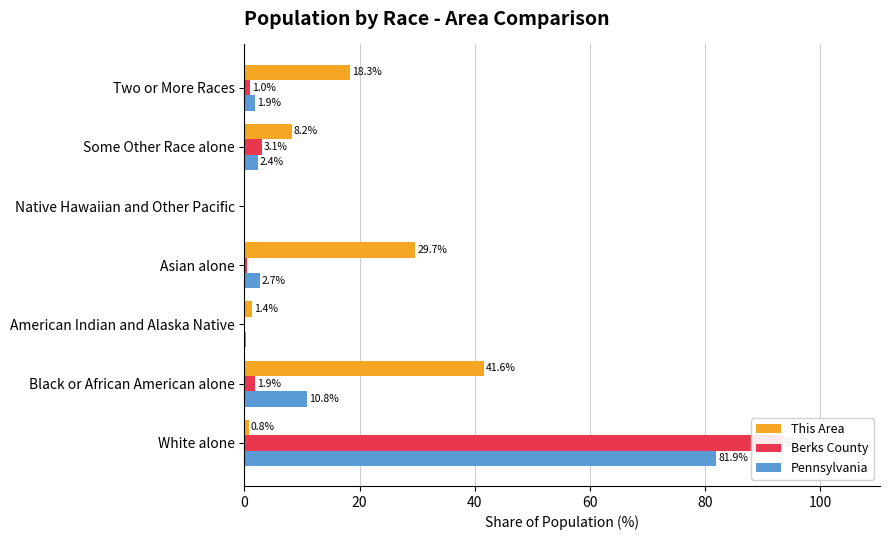

What is the maximum value for Pennsylvania?

81.9